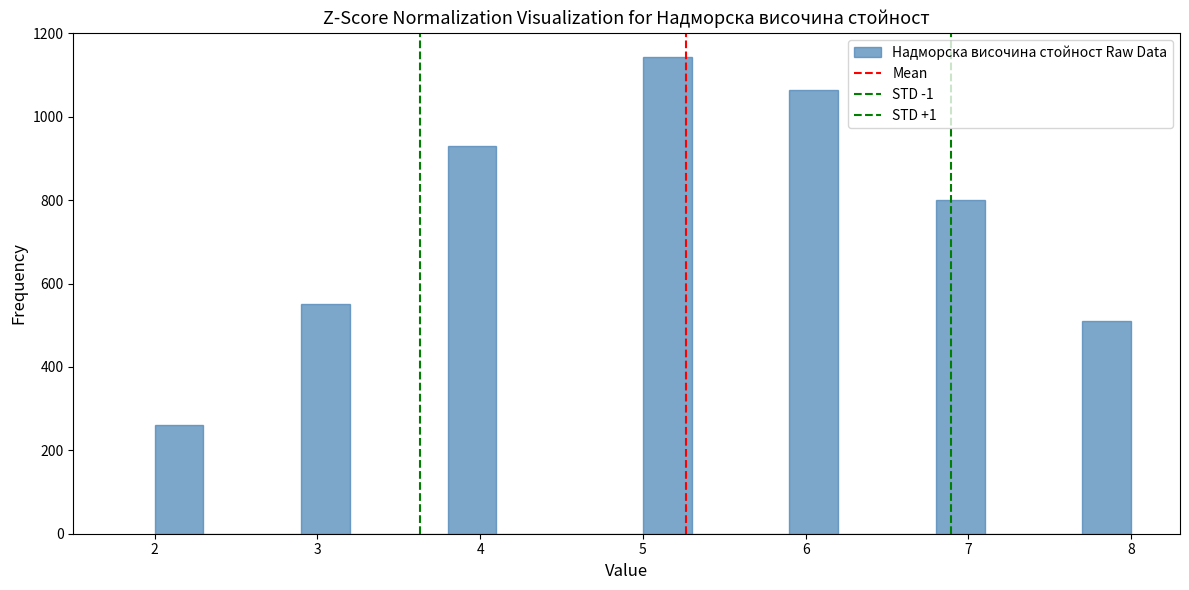

Read against the x-axis, roughly where is the centre of the tallest bar?

5.2